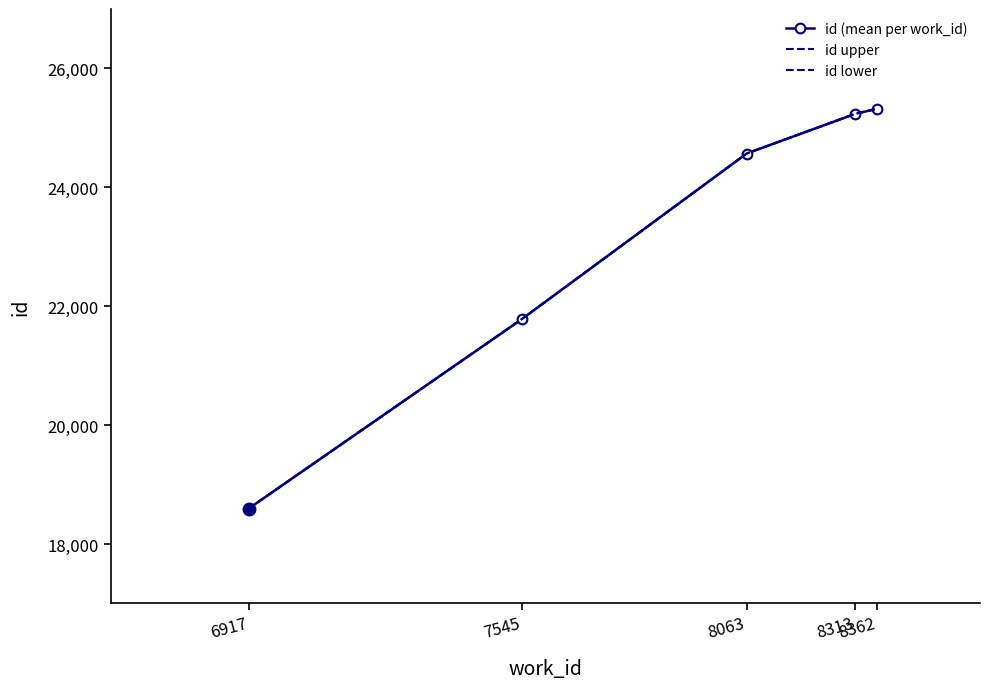

True or false: id upper and id (mean per work_id) cross at least once.

False